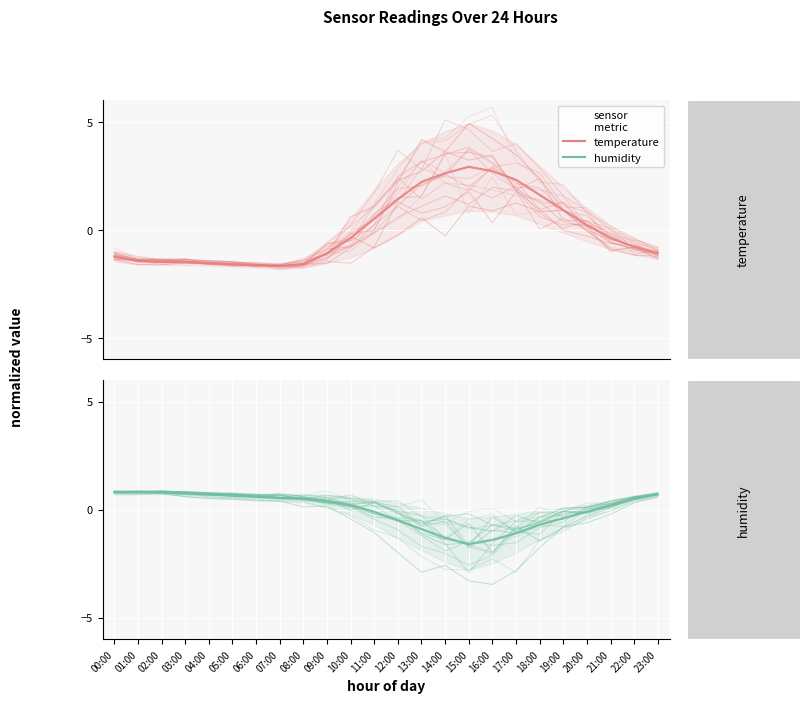

Which has a higher value, 12:00 or 11:00?

12:00